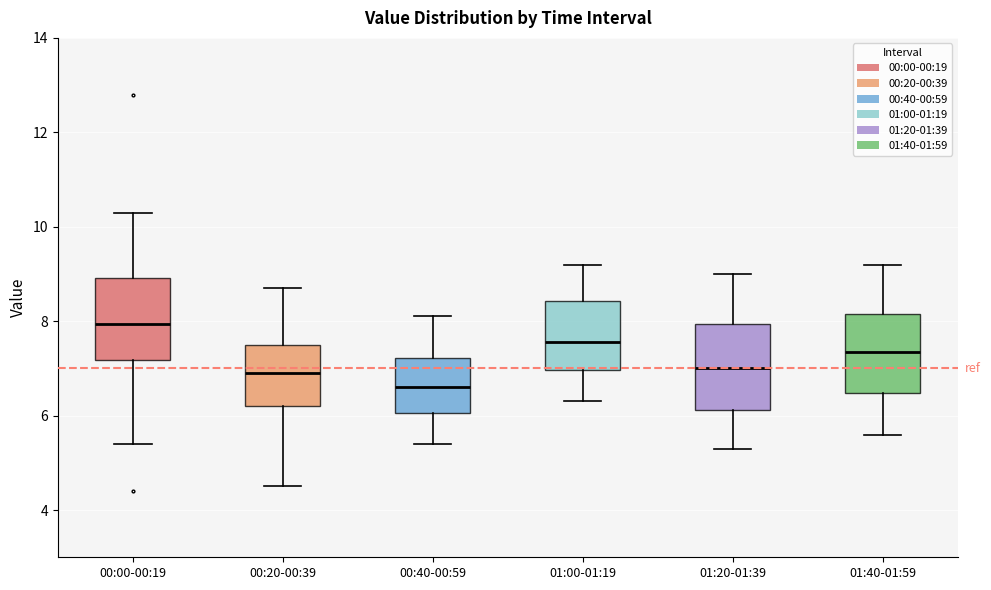

Where is the lower edge of the box for 00:00-00:19 on the y-axis? The values are not printed on the chart, so give them approximately, as read against the axis.

7.2